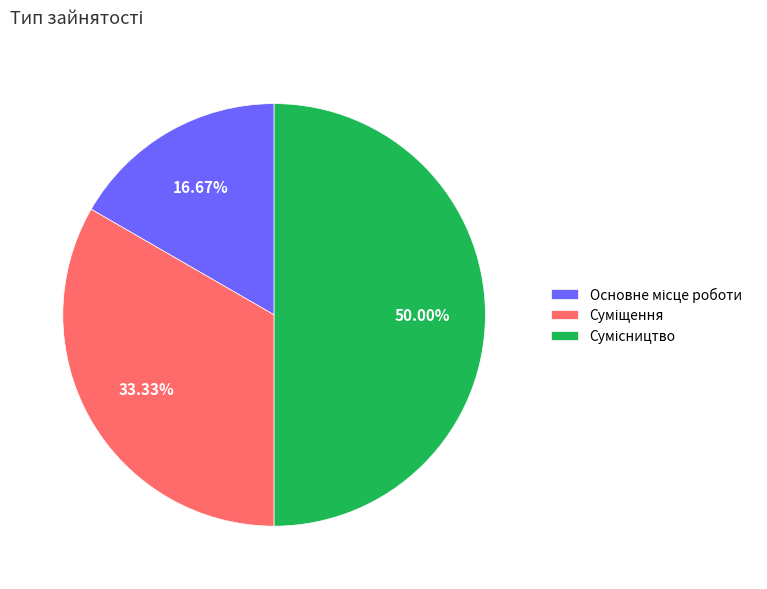

Which category has the smallest portion of the pie?

Основне місце роботи